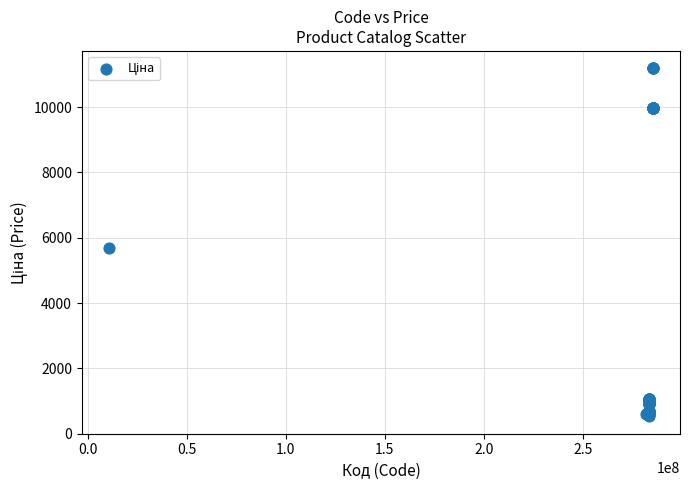

What Y value in the scatter plot is closest to 5859?

5673.8